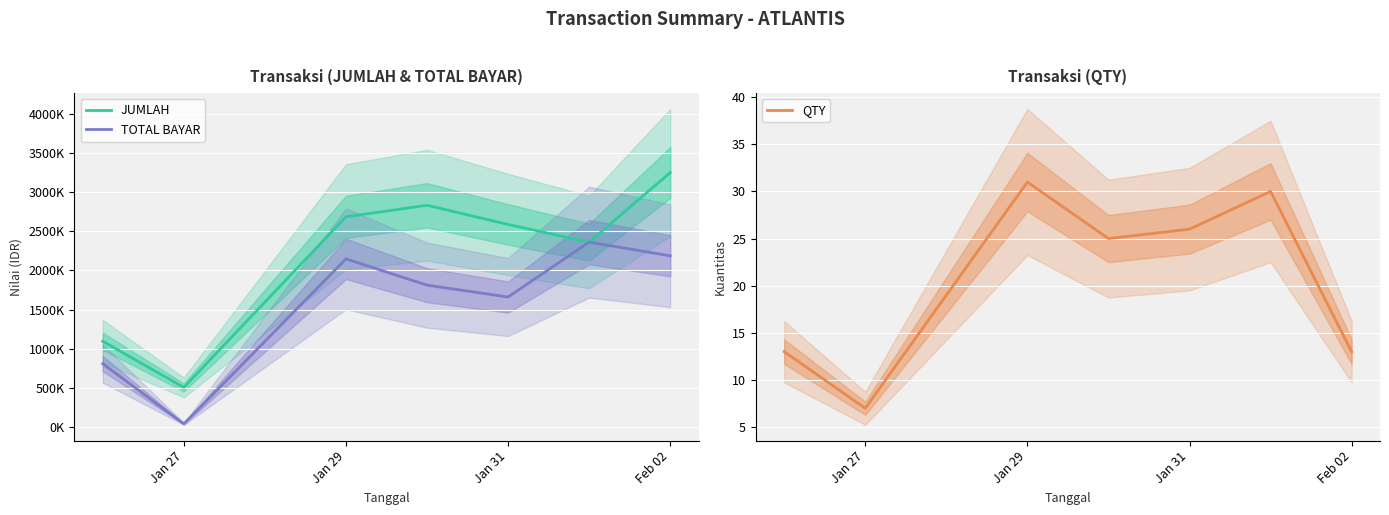

Which category has the lowest value in the QTY series?

Jan 27